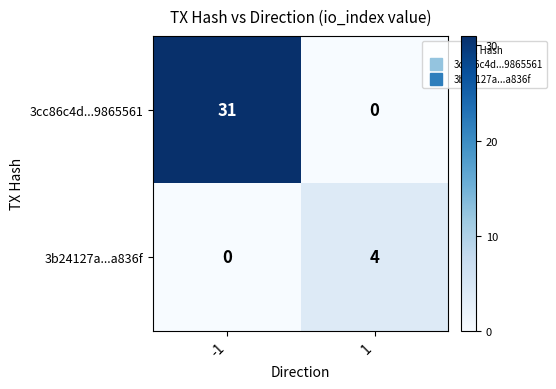

Count the number of data series in this chart.

2